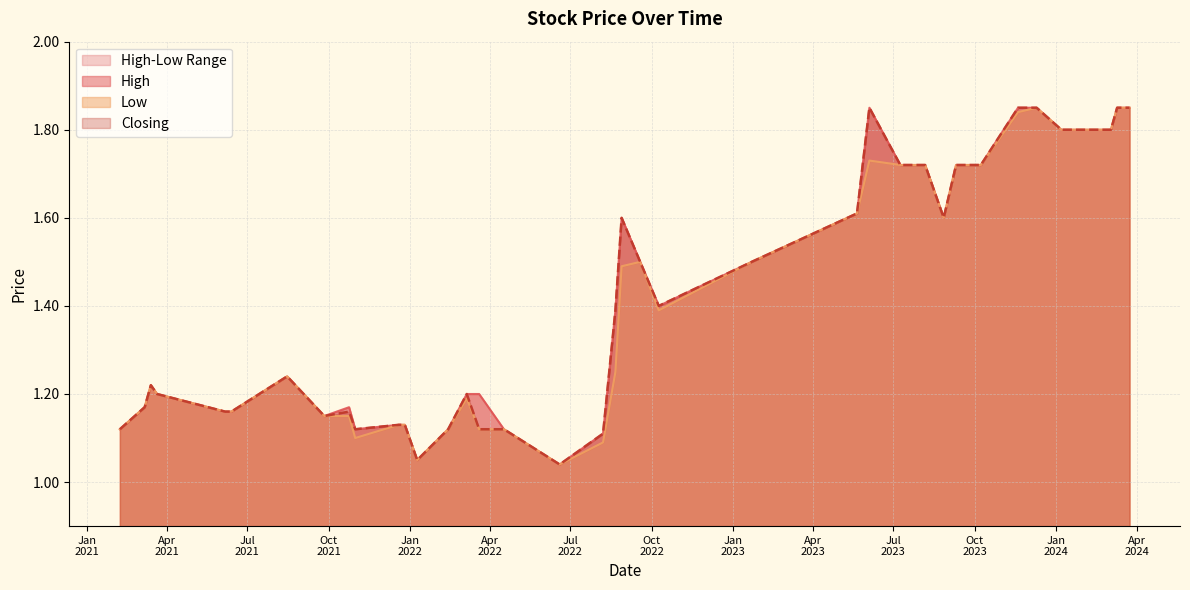

What is the maximum value shown in the chart?

1.9